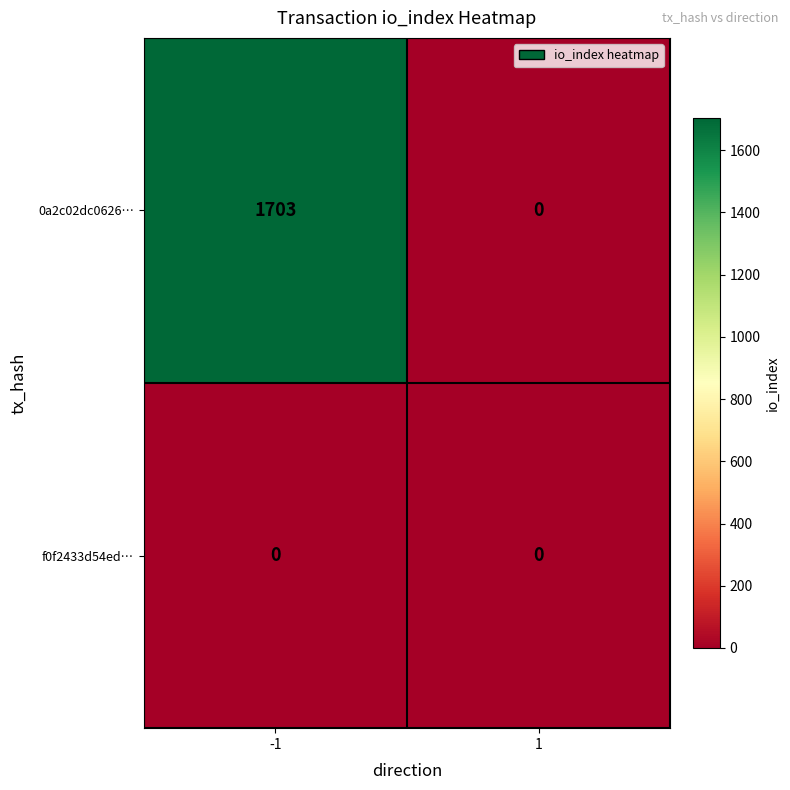

How many categories are shown in the chart?

2